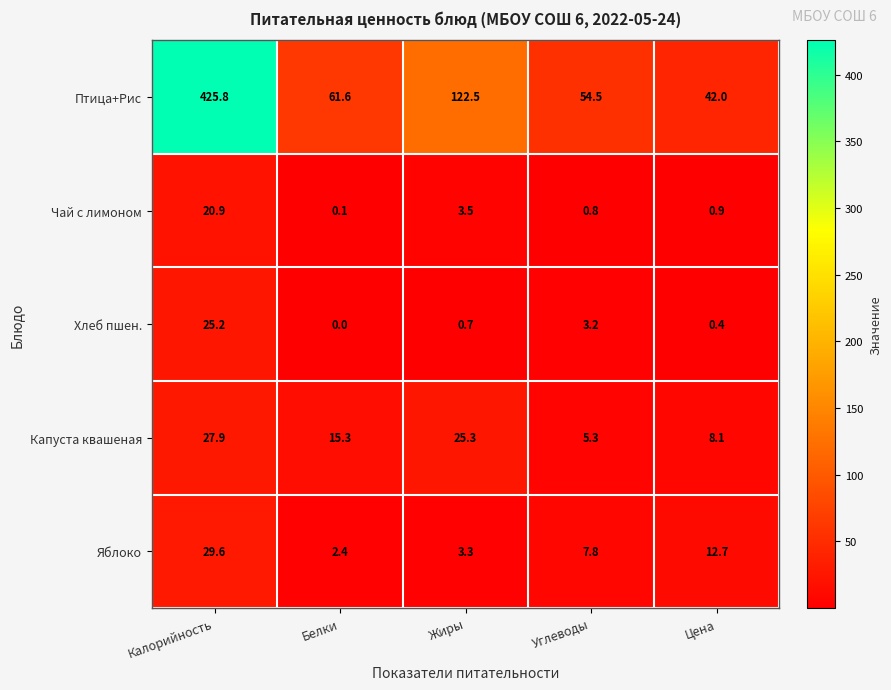

Where does the Птица+Рис series first go above 61?

Калорийность